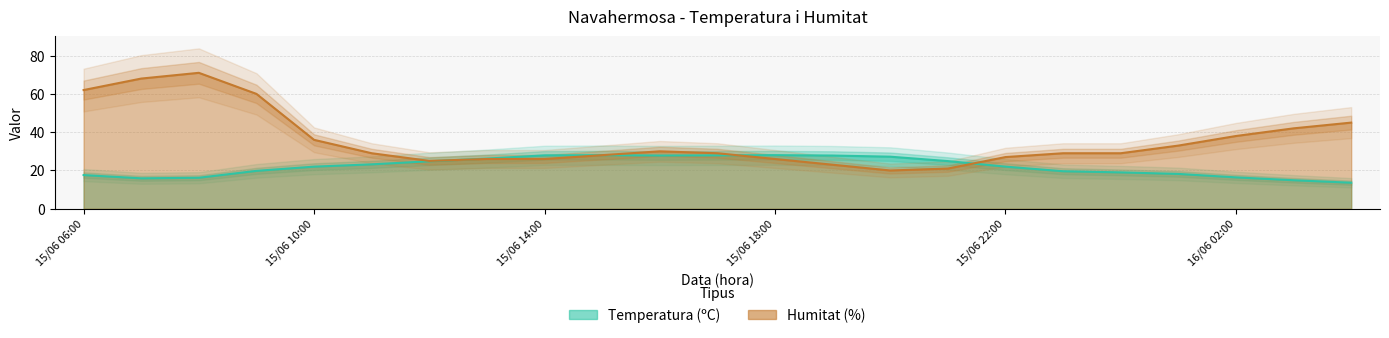

At how many categories does at least one series exceed 13?

23